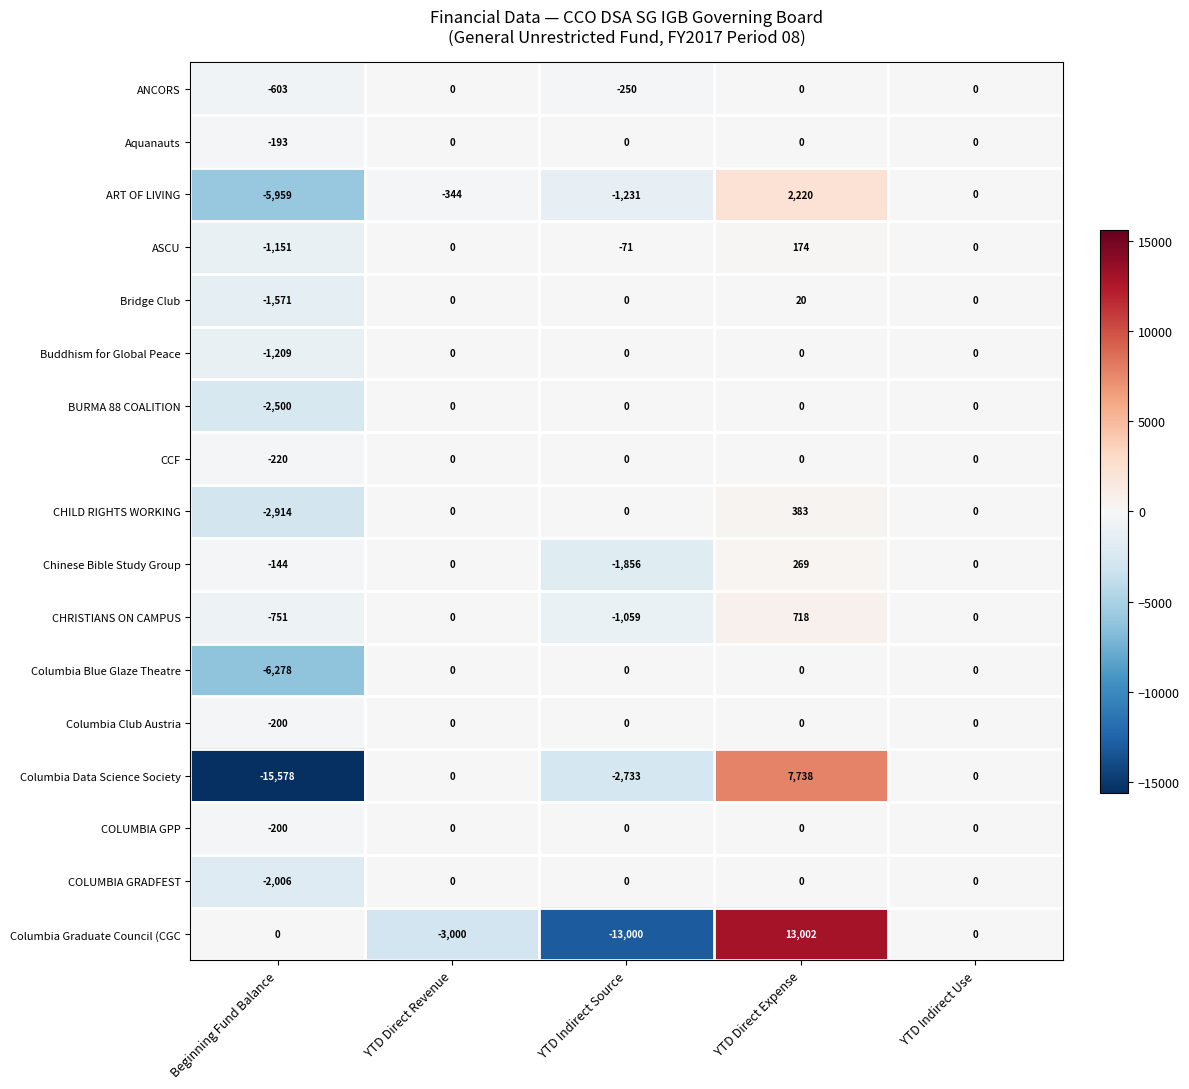

Which series has the widest spread of values?

Columbia Graduate Council (CGC